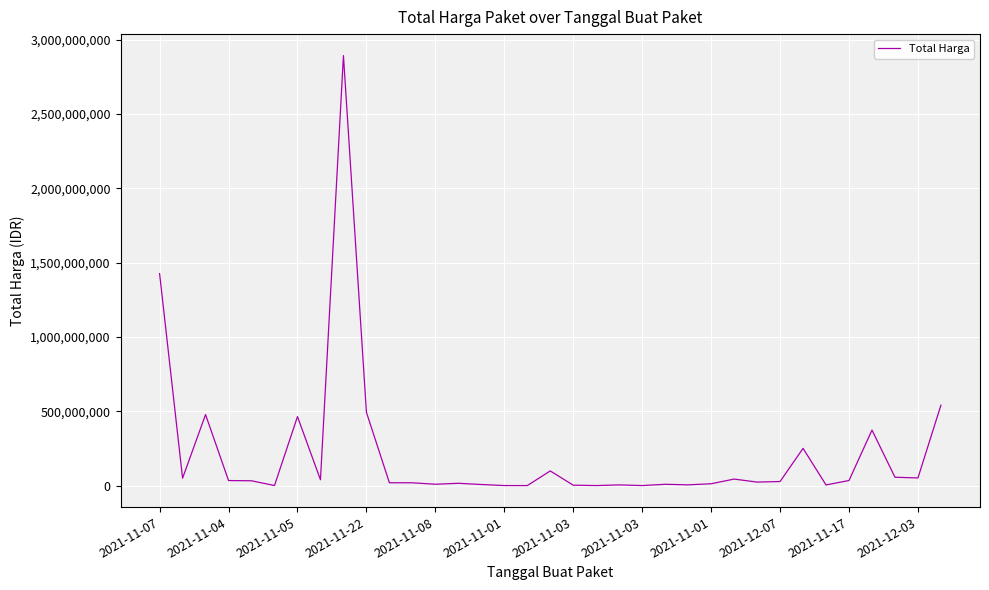

What is the maximum value shown in the chart?

2892122000